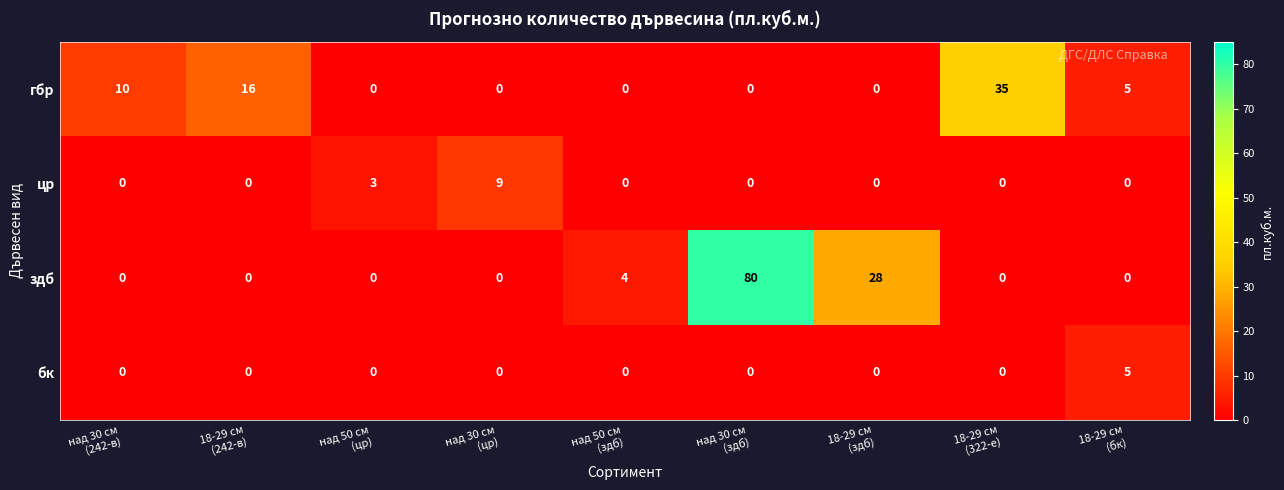

How many бк values are between 0 and 1?

8